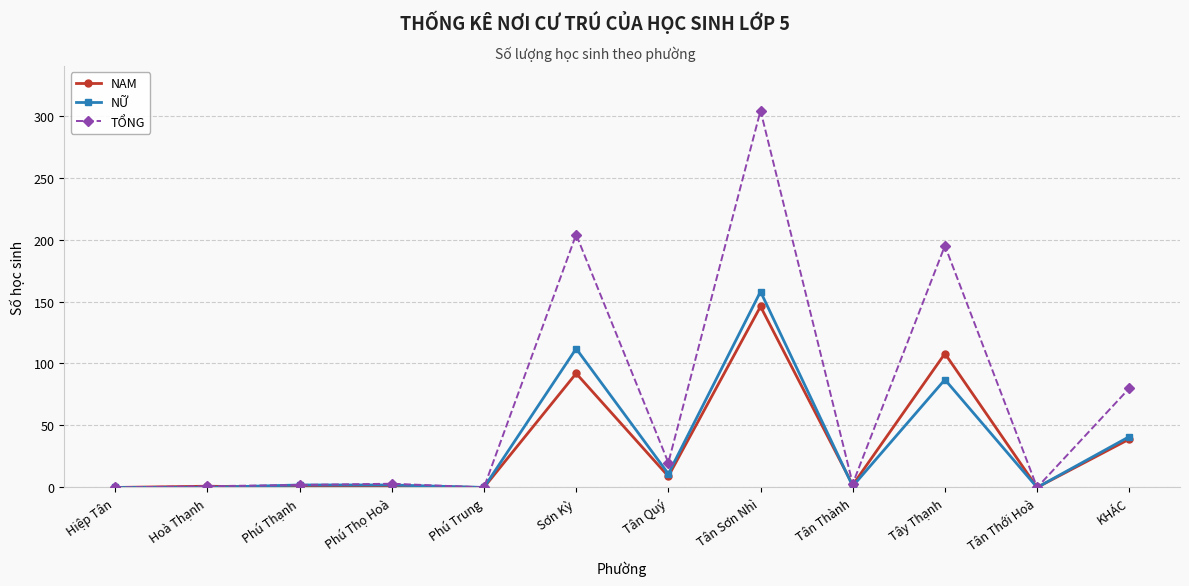

Which series has the widest spread of values?

TỔNG